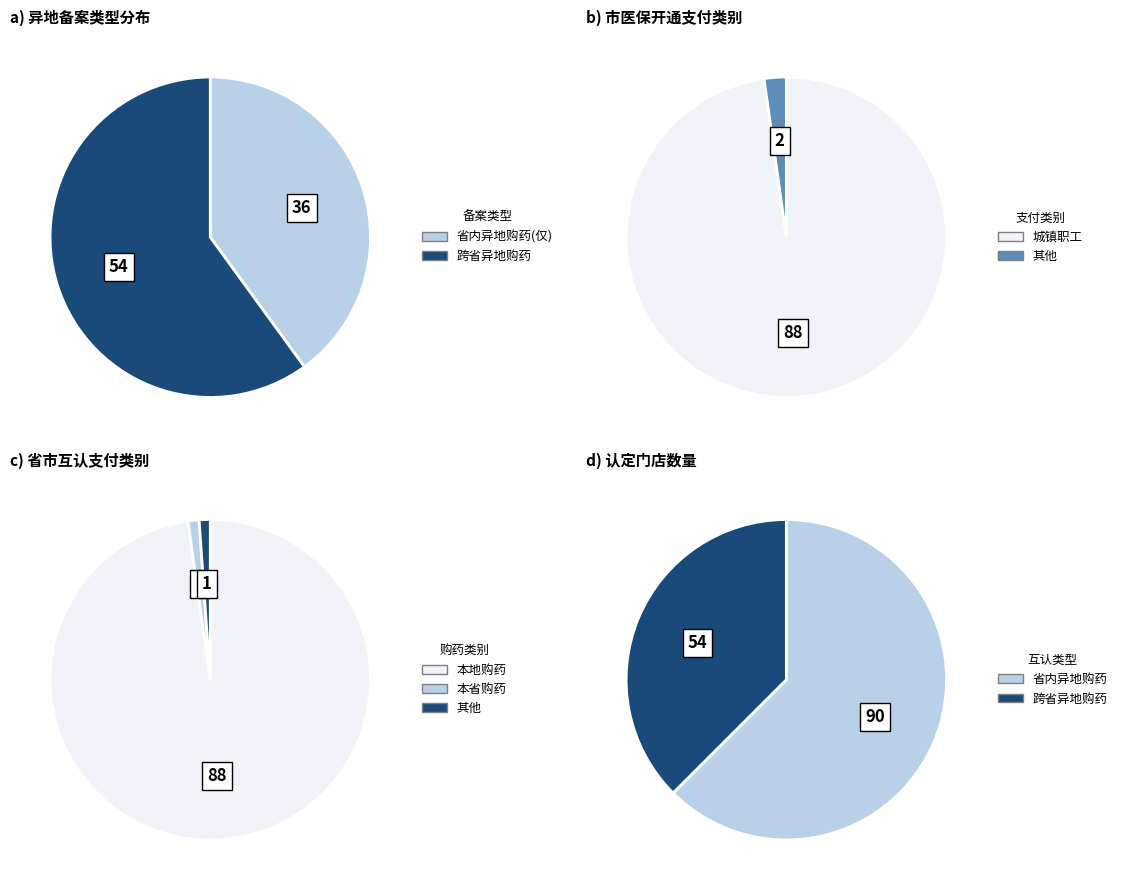

The 本地购药 slice represents 47% of the pie. True or false?

False